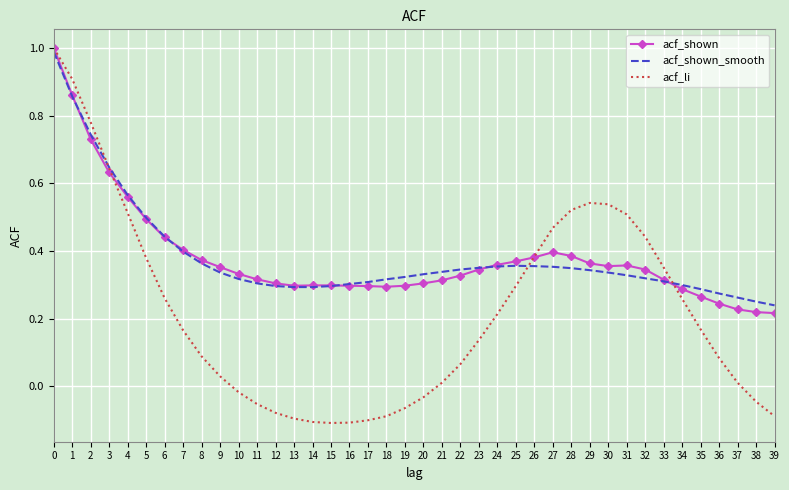

Which series has the widest spread of values?

acf_li